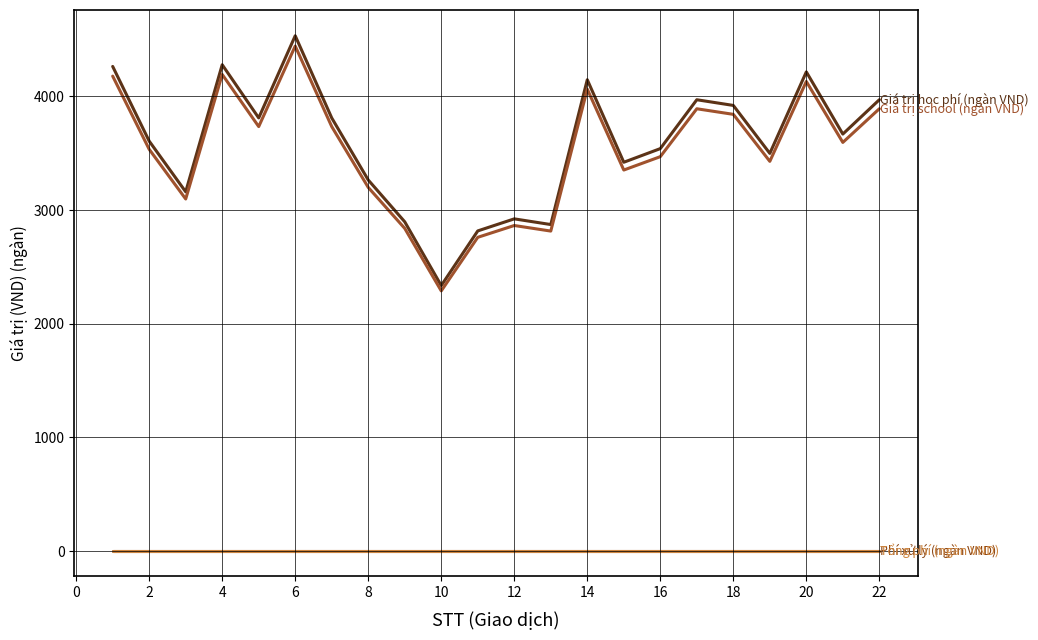

Does the chart have visible grid lines?

Yes